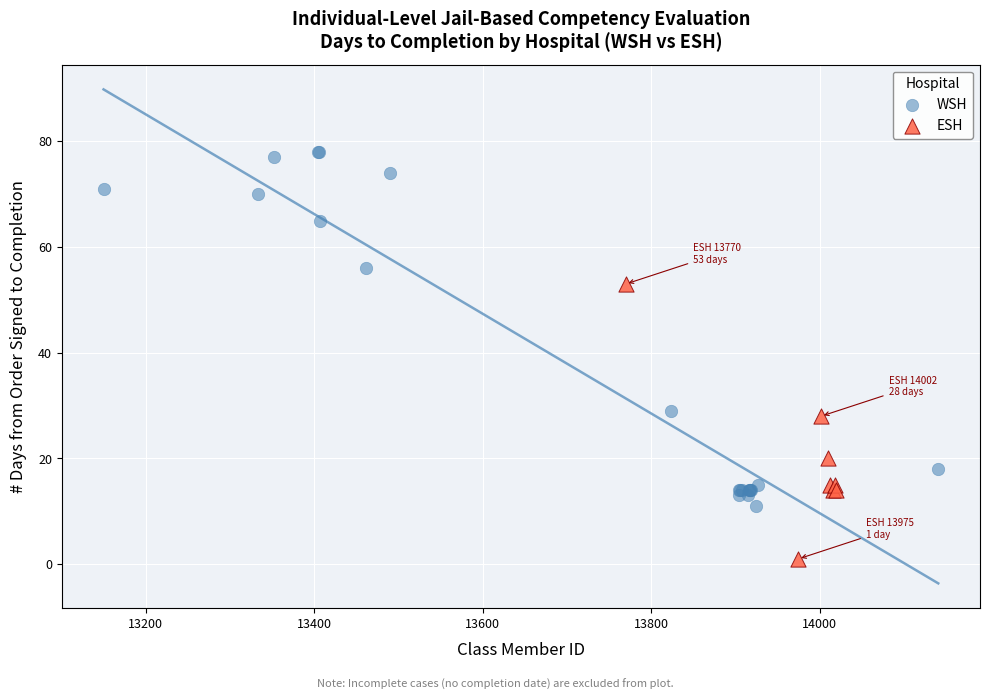

Which series reaches the maximum Y coordinate?

WSH